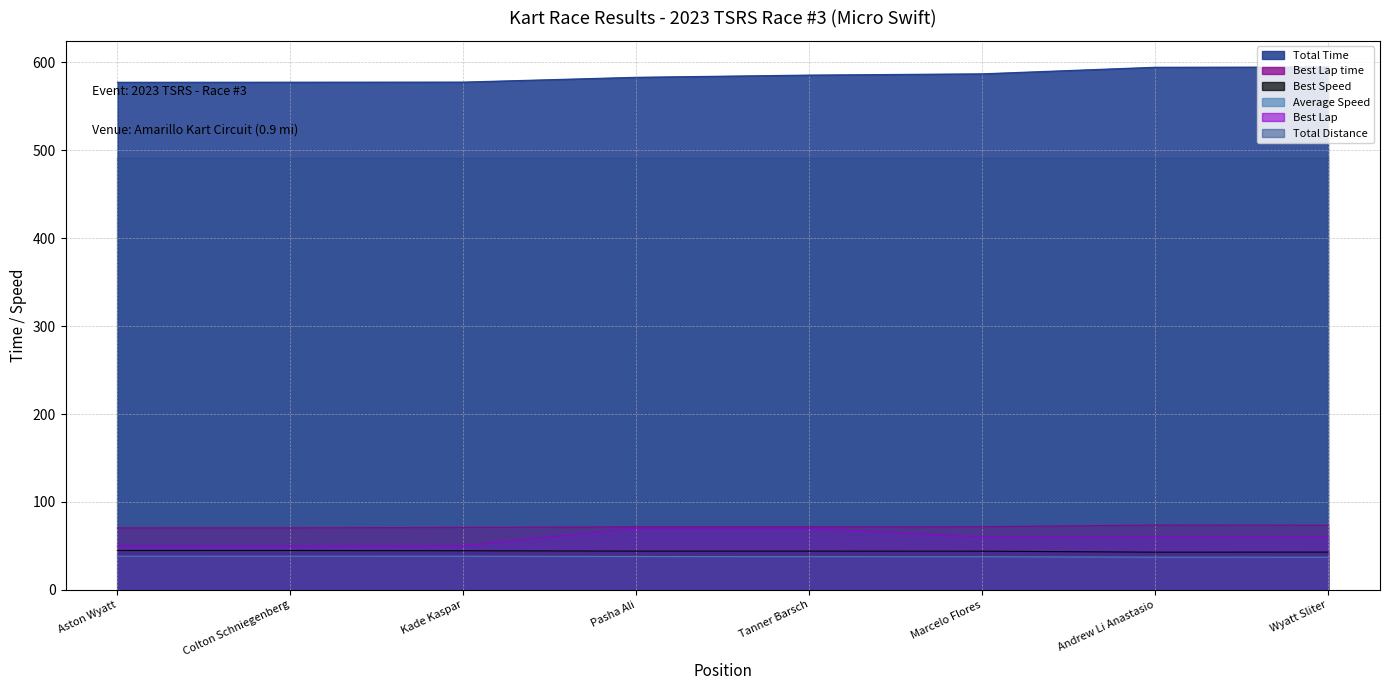

What value does the Average Speed series have at Colton Schniegenberg?

38.3